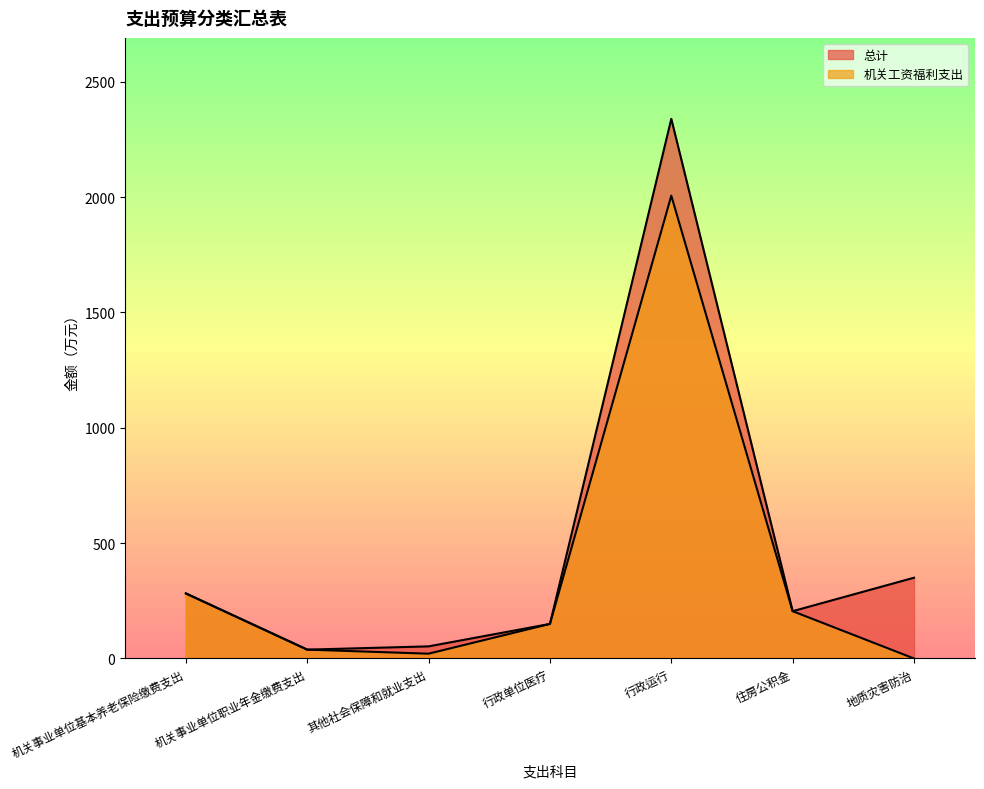

In 机关工资福利支出, how many points are lower than both neighbors (excluding endpoints)?

1